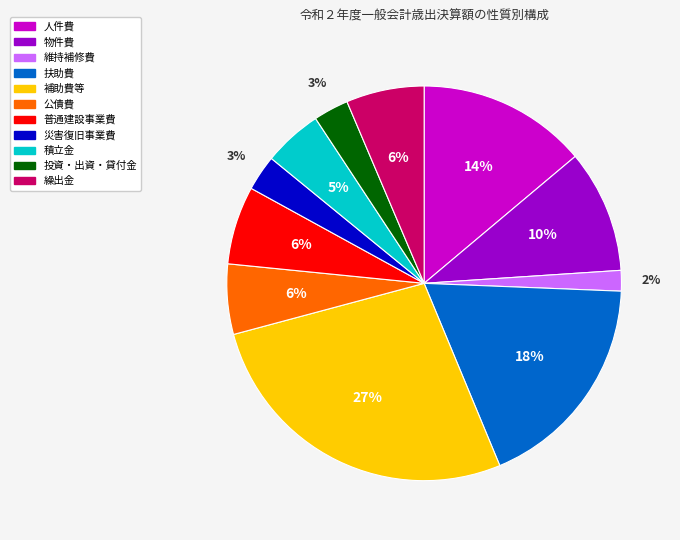

To the nearest percent, what is the average slice percentage?

9%